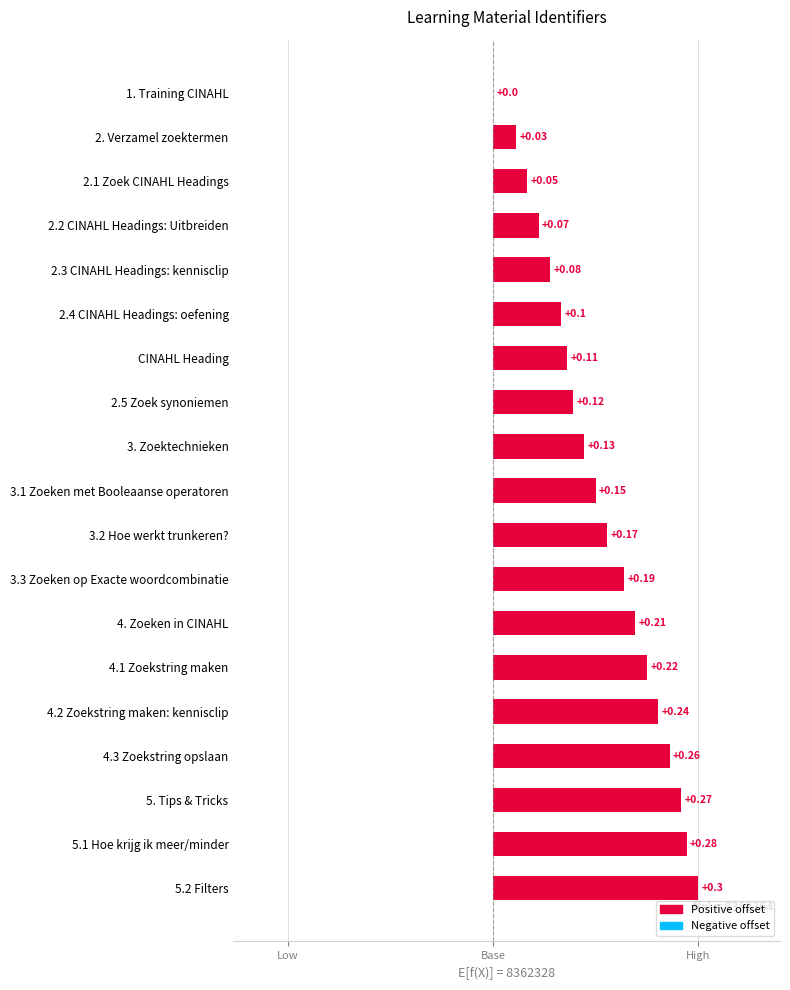

What is the difference between the maximum and minimum values?

0.3